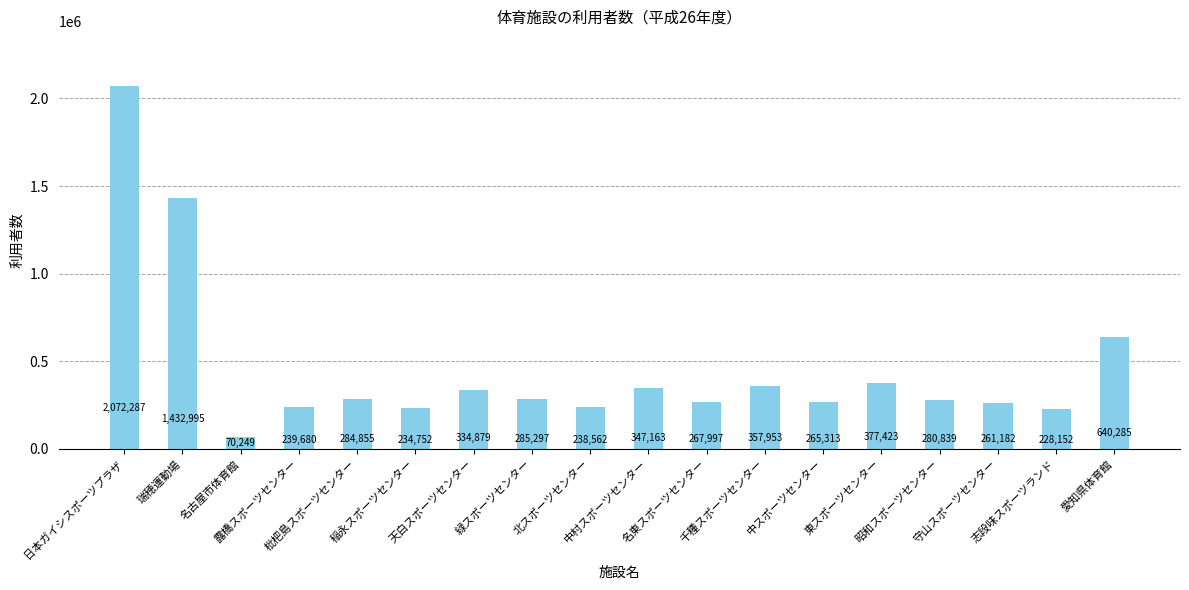

Reading left to right, what are all the values shown in this chart?

2072287	1432995	70249	239680	284855	234752	334879	285297	238562	347163	267997	357953	265313	377423	280839	261182	228152	640285